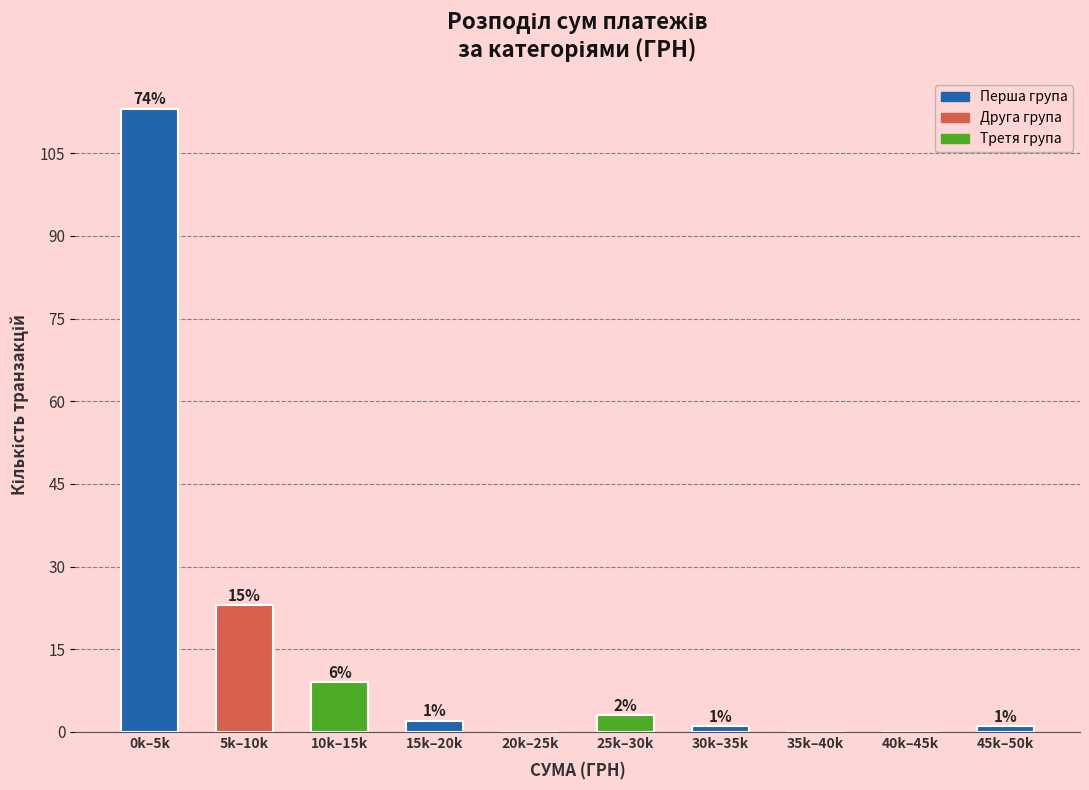

Reading left to right, transcribe all the data shown in this chart.

0k–5k=113	5k–10k=23	10k–15k=9	15k–20k=2	20k–25k=0	25k–30k=3	30k–35k=1	35k–40k=0	40k–45k=0	45k–50k=1